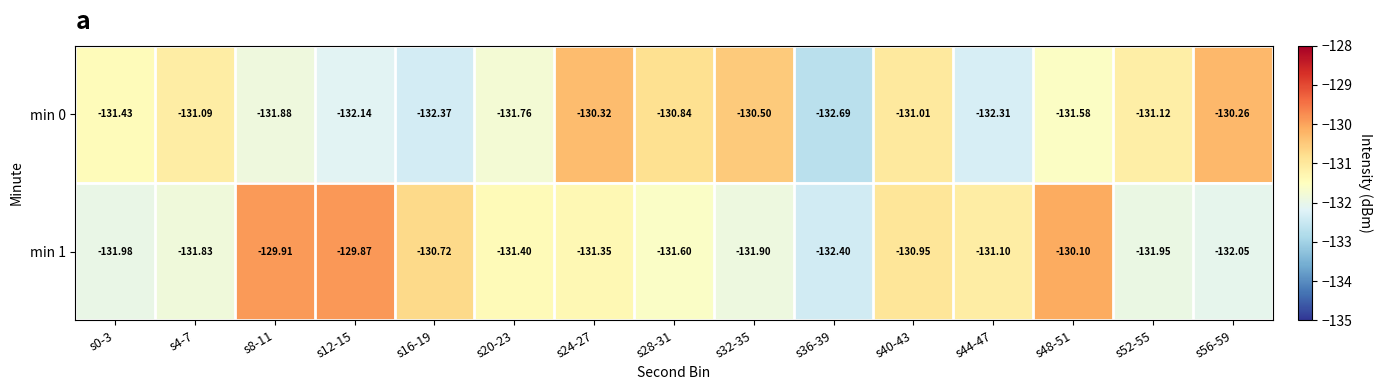

What is the smallest value displayed?

-132.7